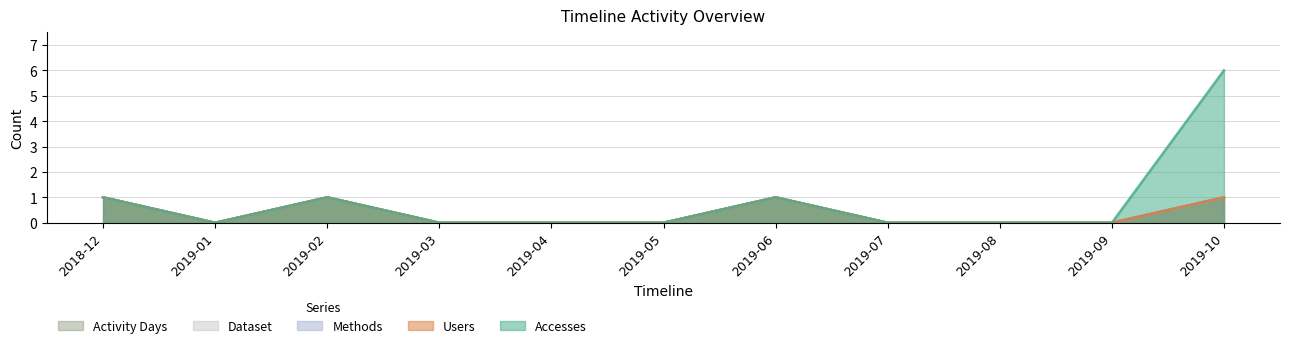

Reading left to right, what are all the values shown in this chart?

Accesses: 1	0	1	0	0	0	1	0	0	0	6
Users: 1	0	1	0	0	0	1	0	0	0	1
Methods: 1	0	1	0	0	0	1	0	0	0	1
Dataset: 1	0	1	0	0	0	1	0	0	0	1
Activity Days: 1	0	1	0	0	0	1	0	0	0	1